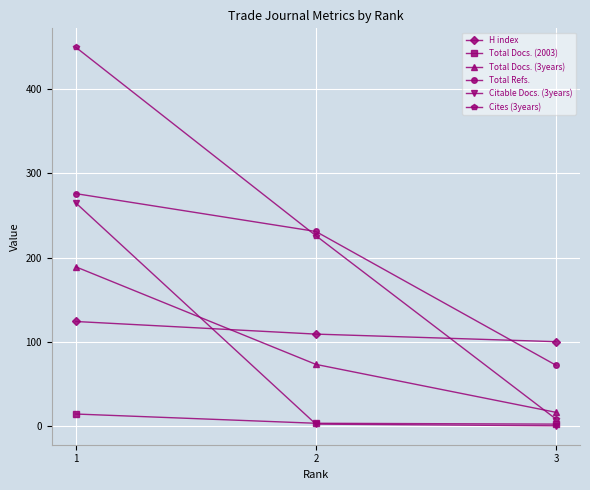

Which series has the largest total across all categories?

Cites (3years)